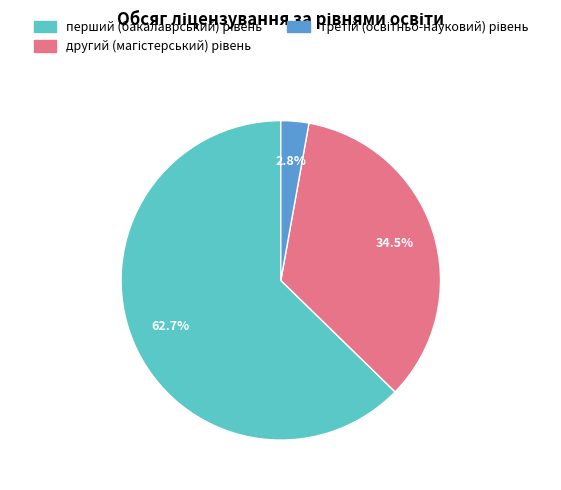

Is there a majority slice in this chart?

Yes